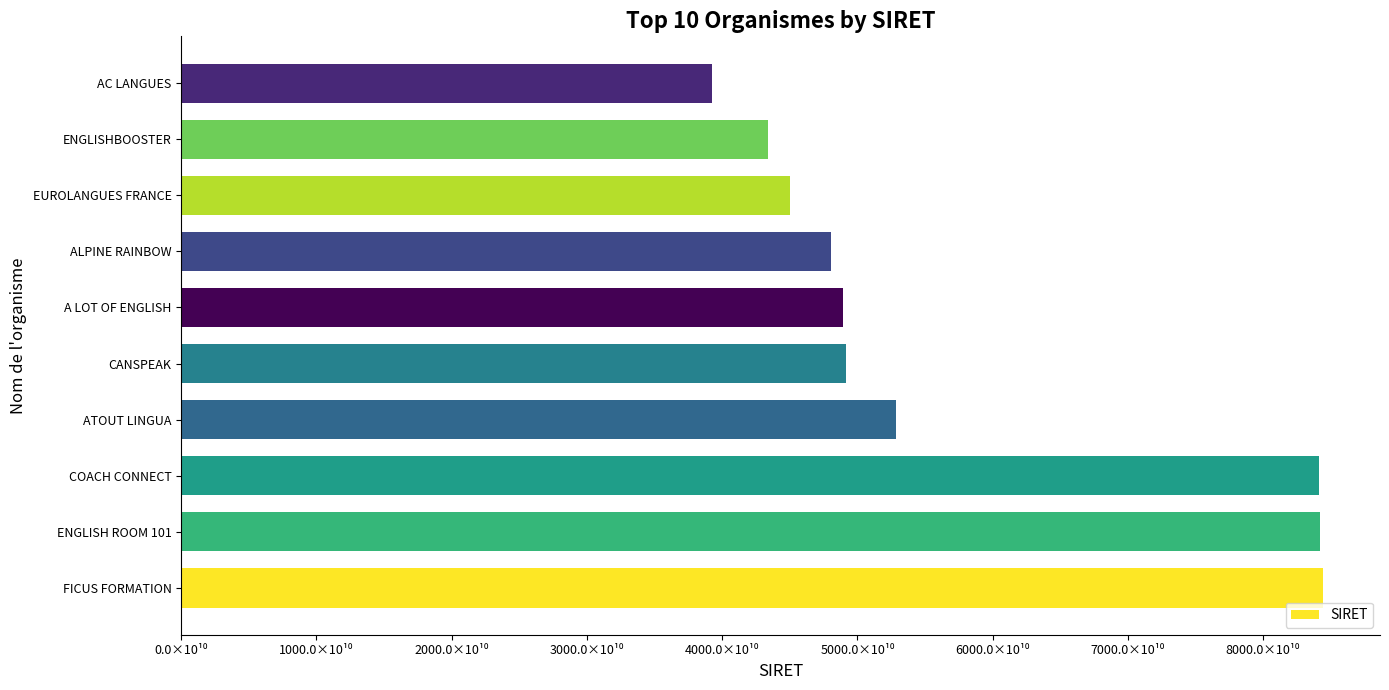

How many values are below 49166766300026?

5